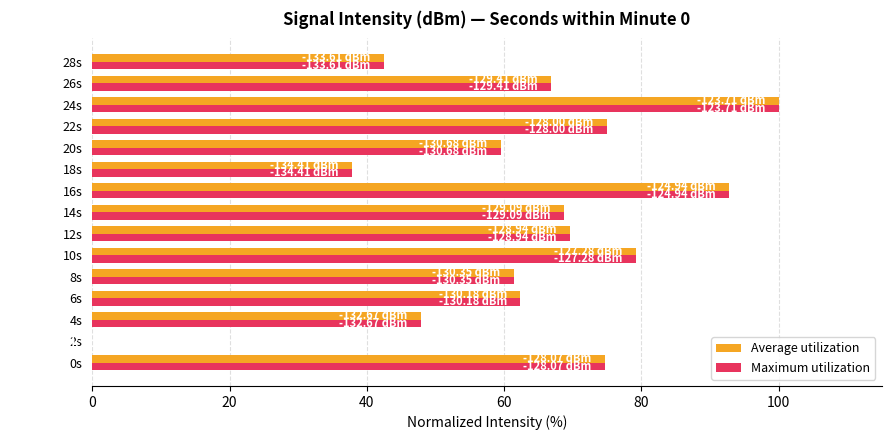

What is the total value across all series at 20s?

119.0